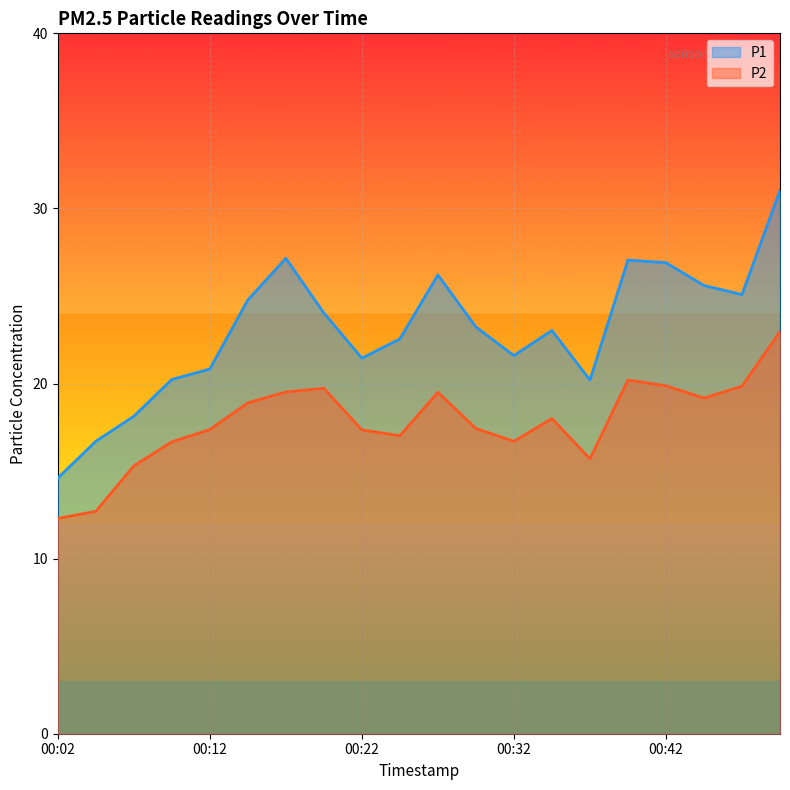

What is the difference between the second highest and second lowest values in the P1 series?

10.4